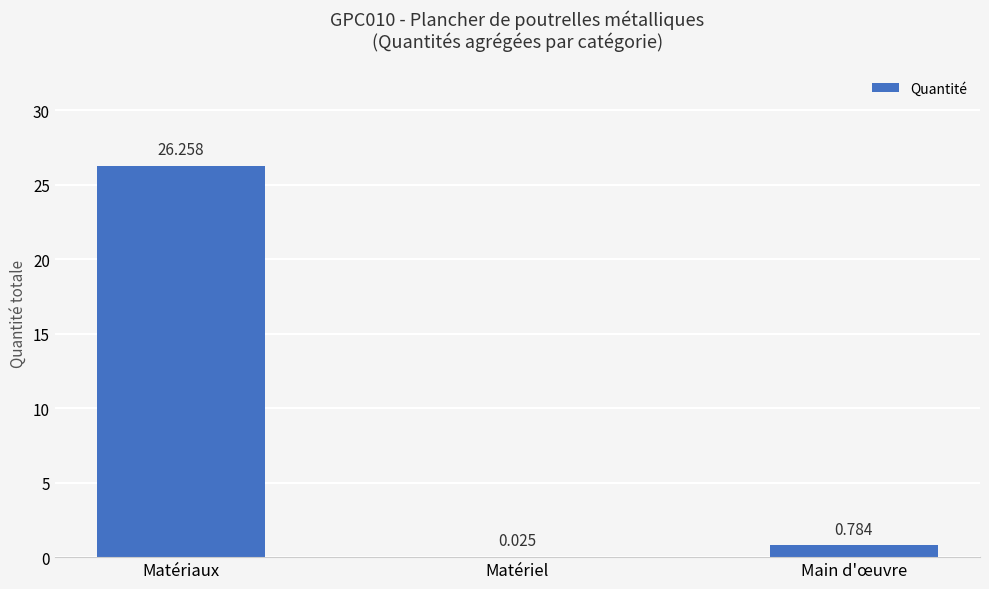

Between Matériel and Matériaux, which is larger?

Matériaux